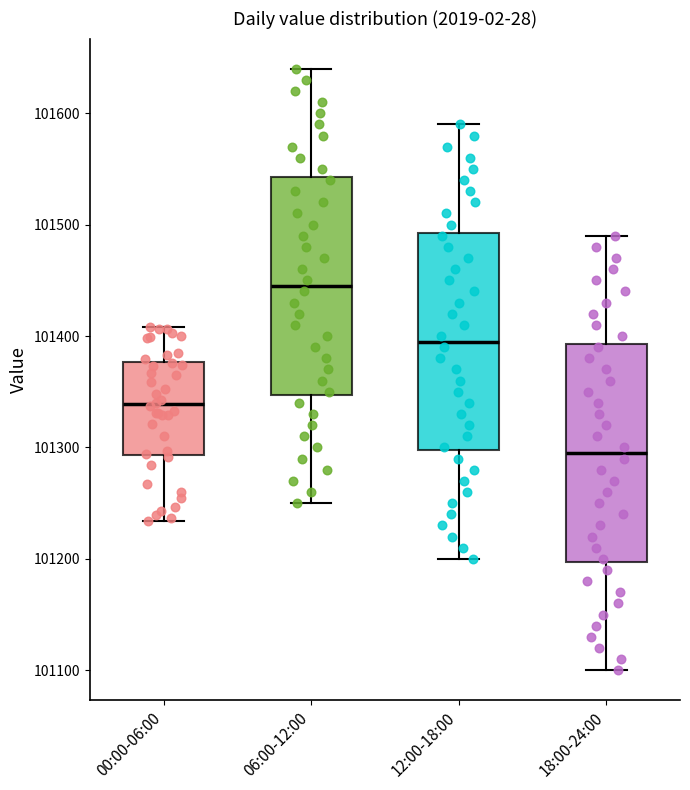

Where does the lower whisker of the box for 06:00-12:00 end on the y-axis? The values are not printed on the chart, so give them approximately, as read against the axis.

101250